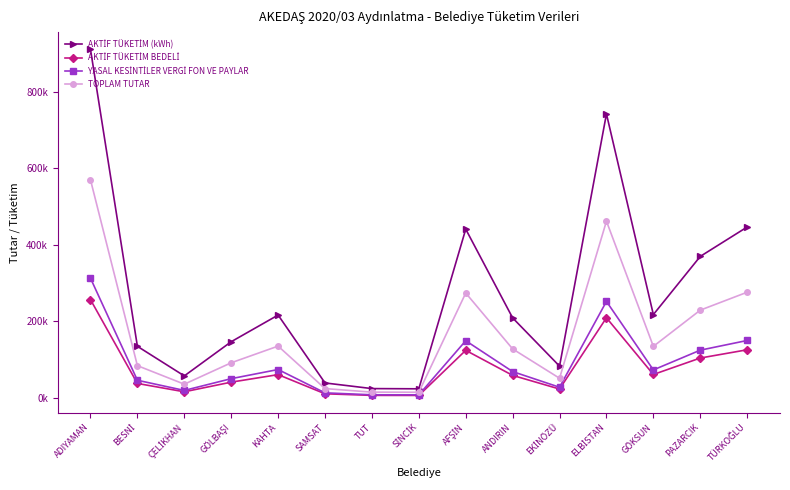

Reading right to left, extract all data points from this chart.

AKTİF TÜKETİM (kWh): 446855.7	370050.3	218087.7	742325.9	83368.2	209382.2	441246.6	24138.1	24686.9	39429.9	216831.8	147156.2	57819.1	135166.8	910876.1
AKTİF TÜKETİM BEDELİ: 126100.5	104555.9	61549.6	209644.8	23519.5	59203.9	124635.5	6812.4	6967.2	11128.0	61195.1	41531.0	16317.9	38147.3	257071.1
YASAL KESİNTİLER VERGİ FON VE PAYLAR: 150386.3	125085.4	73471.6	252470.9	28193.2	69122.2	149746.4	8301.1	8480.4	13559.9	74519.3	50606.9	19883.9	46483.8	313122.6
TOPLAM TUTAR: 276486.8	229641.3	135021.2	462115.7	51712.7	128326.1	274381.9	15113.4	15447.7	24687.9	135714.4	92138.0	36201.9	84631.1	570193.7